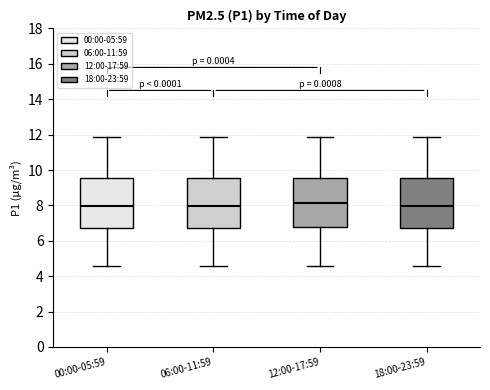

Reading left to right, read every box against the y-axis: the position of its median line, the range the box covers, and the ends of its whiskers. The values are not printed on the chart, so give them approximately, as read against the axis.

00:00-05:59: median 8.0, box 6.8 to 9.6, whiskers 4.6 to 11.8
06:00-11:59: median 8.0, box 6.8 to 9.6, whiskers 4.6 to 11.8
12:00-17:59: median 8.2, box 6.8 to 9.6, whiskers 4.6 to 11.8
18:00-23:59: median 8.0, box 6.8 to 9.6, whiskers 4.6 to 11.8